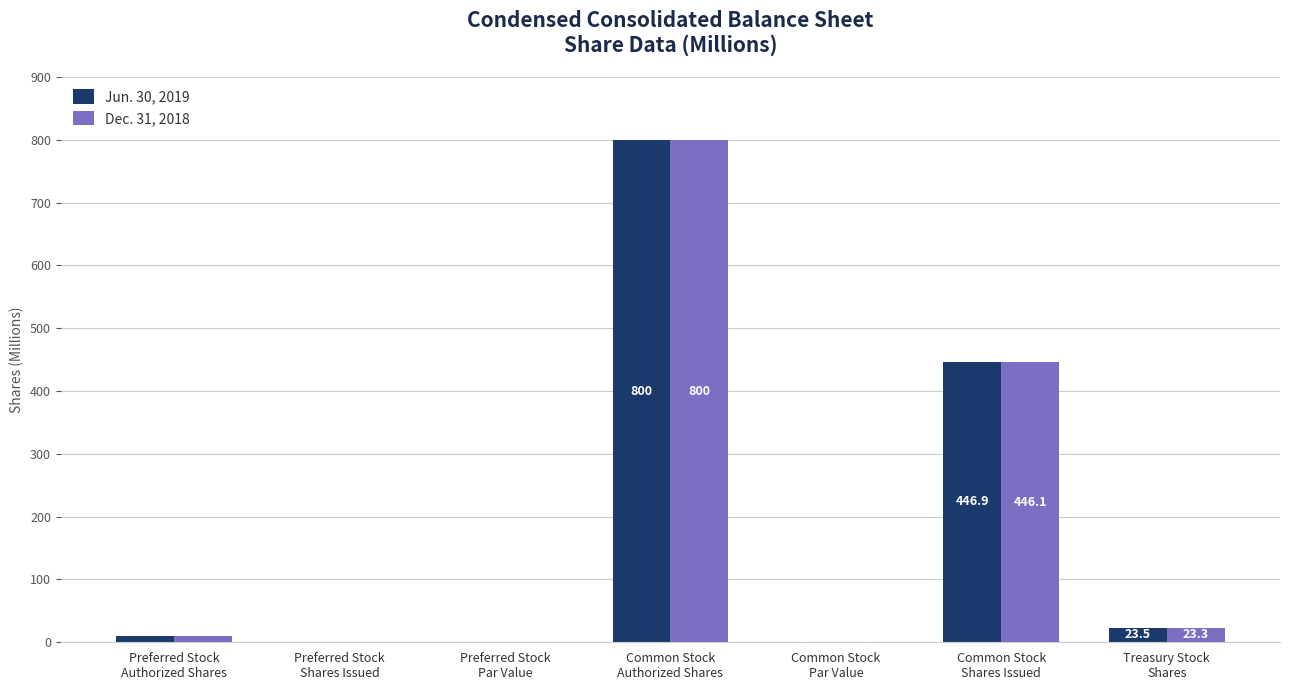

Reading left to right, extract all data points from this chart.

Jun. 30, 2019: Preferred Stock
Authorized Shares=10.0	Preferred Stock
Shares Issued=0.0	Preferred Stock
Par Value=0.0	Common Stock
Authorized Shares=800.0	Common Stock
Par Value=1.0	Common Stock
Shares Issued=446.9	Treasury Stock
Shares=23.5
Dec. 31, 2018: Preferred Stock
Authorized Shares=10.0	Preferred Stock
Shares Issued=0.0	Preferred Stock
Par Value=0.0	Common Stock
Authorized Shares=800.0	Common Stock
Par Value=1.0	Common Stock
Shares Issued=446.1	Treasury Stock
Shares=23.3